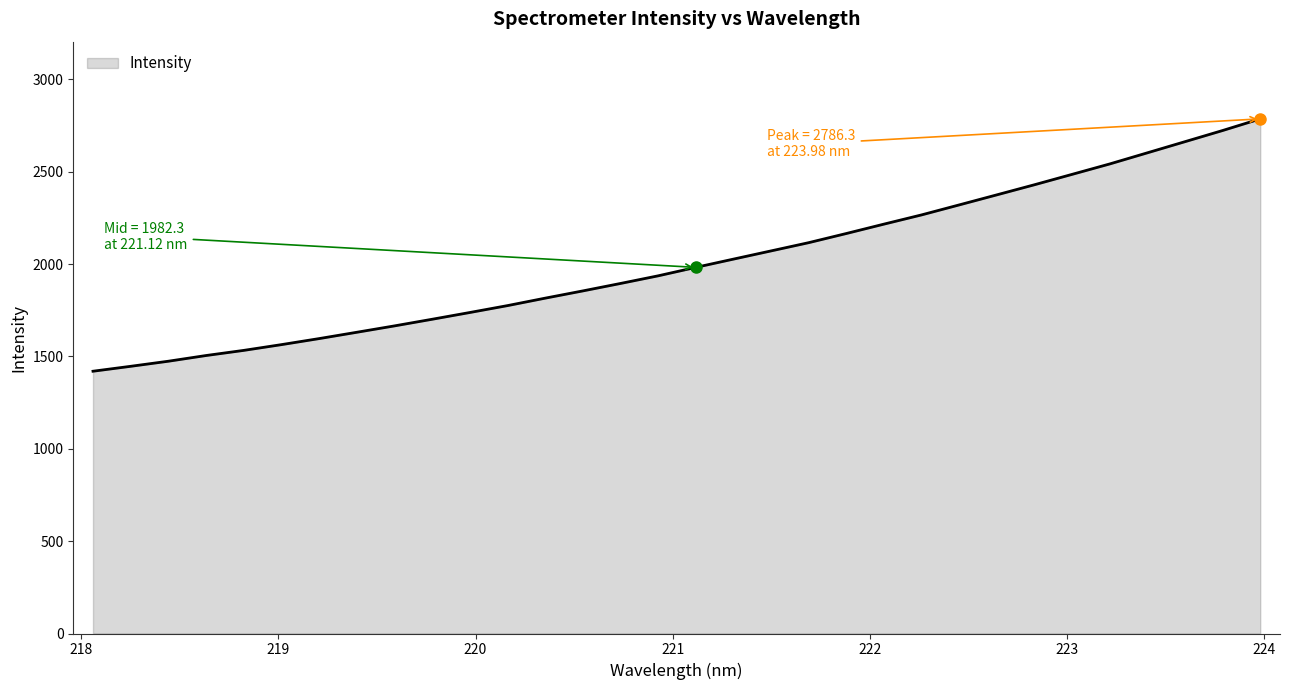

Reading right to left, transcribe all the data shown in this chart.

2786.3	2723.3	2662.9	2602.6	2542.4	2486.1	2429.8	2375.1	2320.7	2266.6	2216.6	2165.8	2116.1	2071.5	2027.0	1982.3	1936.6	1895.2	1854.9	1815.6	1775.3	1738.0	1701.4	1665.5	1630.9	1596.7	1564.0	1532.9	1505.0	1474.2	1446.6	1420.0